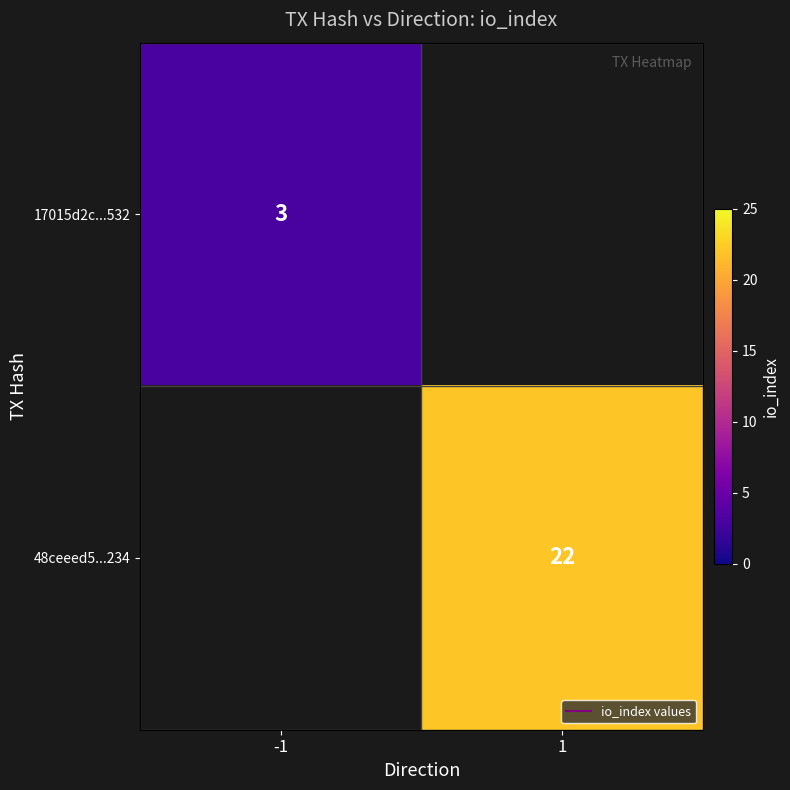

List the labels in order of 17015d2c...532 value, smallest first.

-1, 1